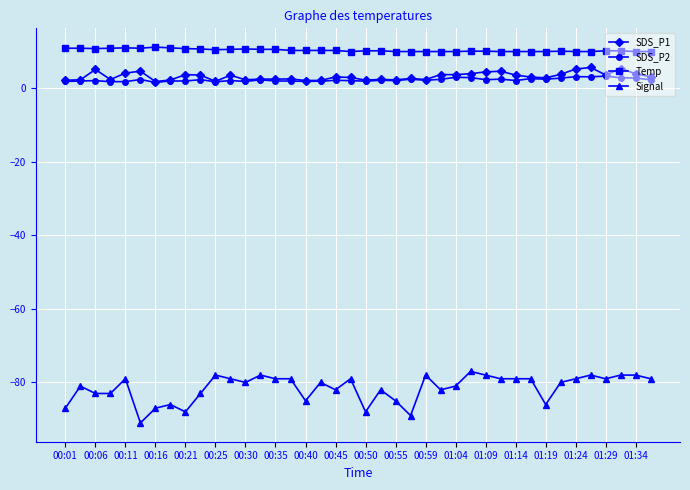

True or false: Signal and SDS_P1 intersect in this chart.

False